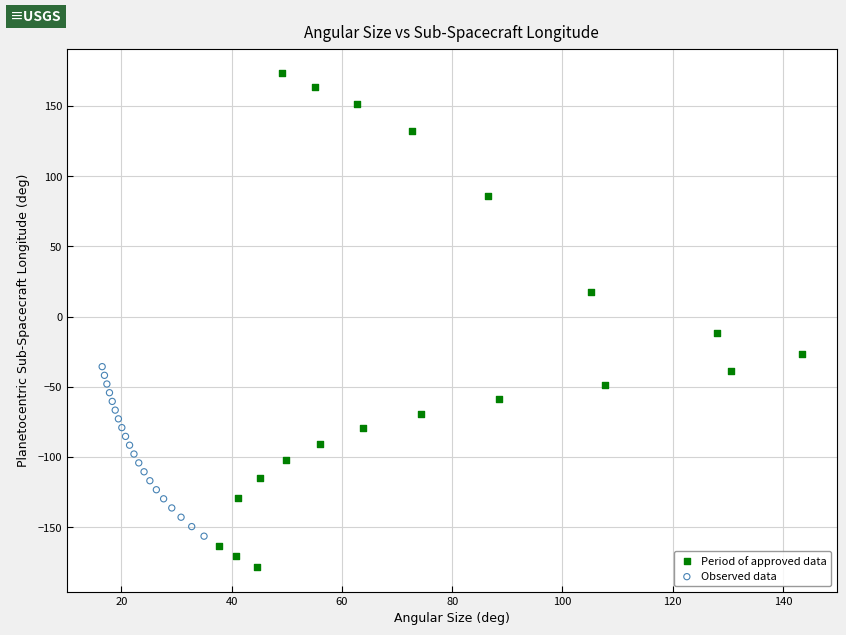

Which series has the widest spread of Y values?

Period of approved data